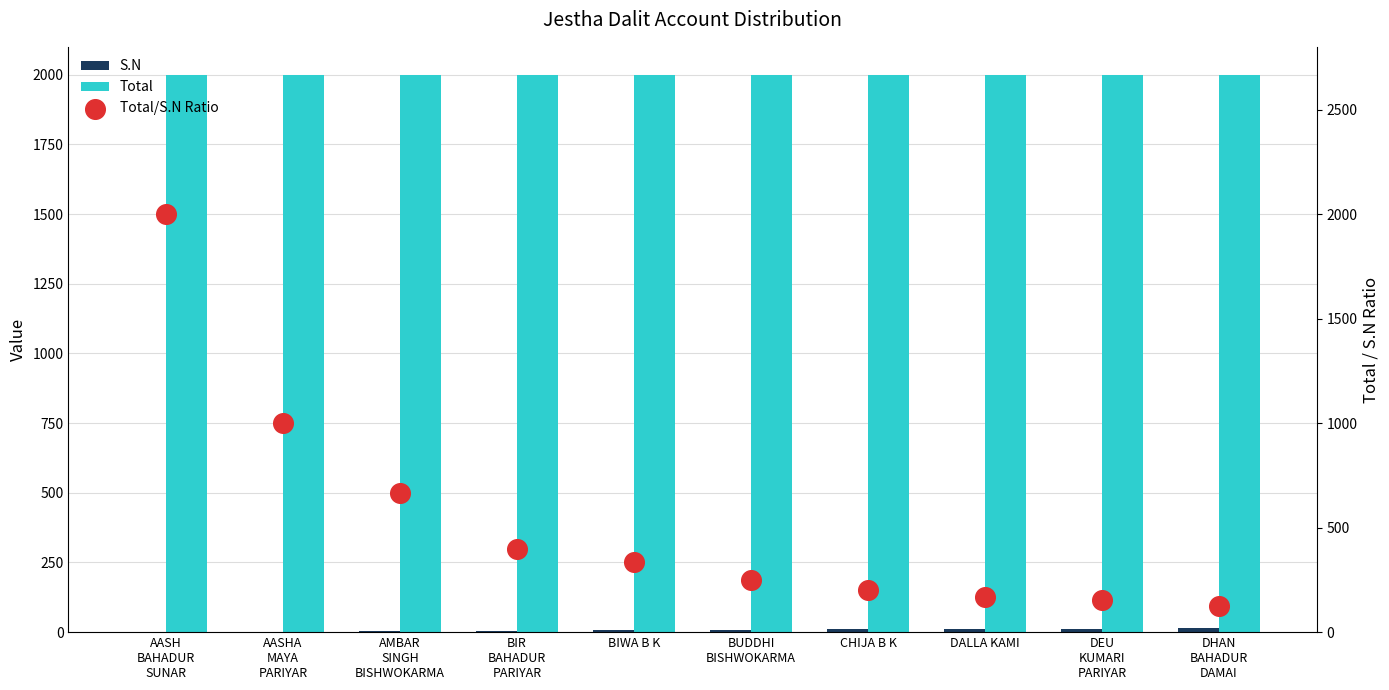

Which series has the widest spread of Y values?

Total/S.N Ratio